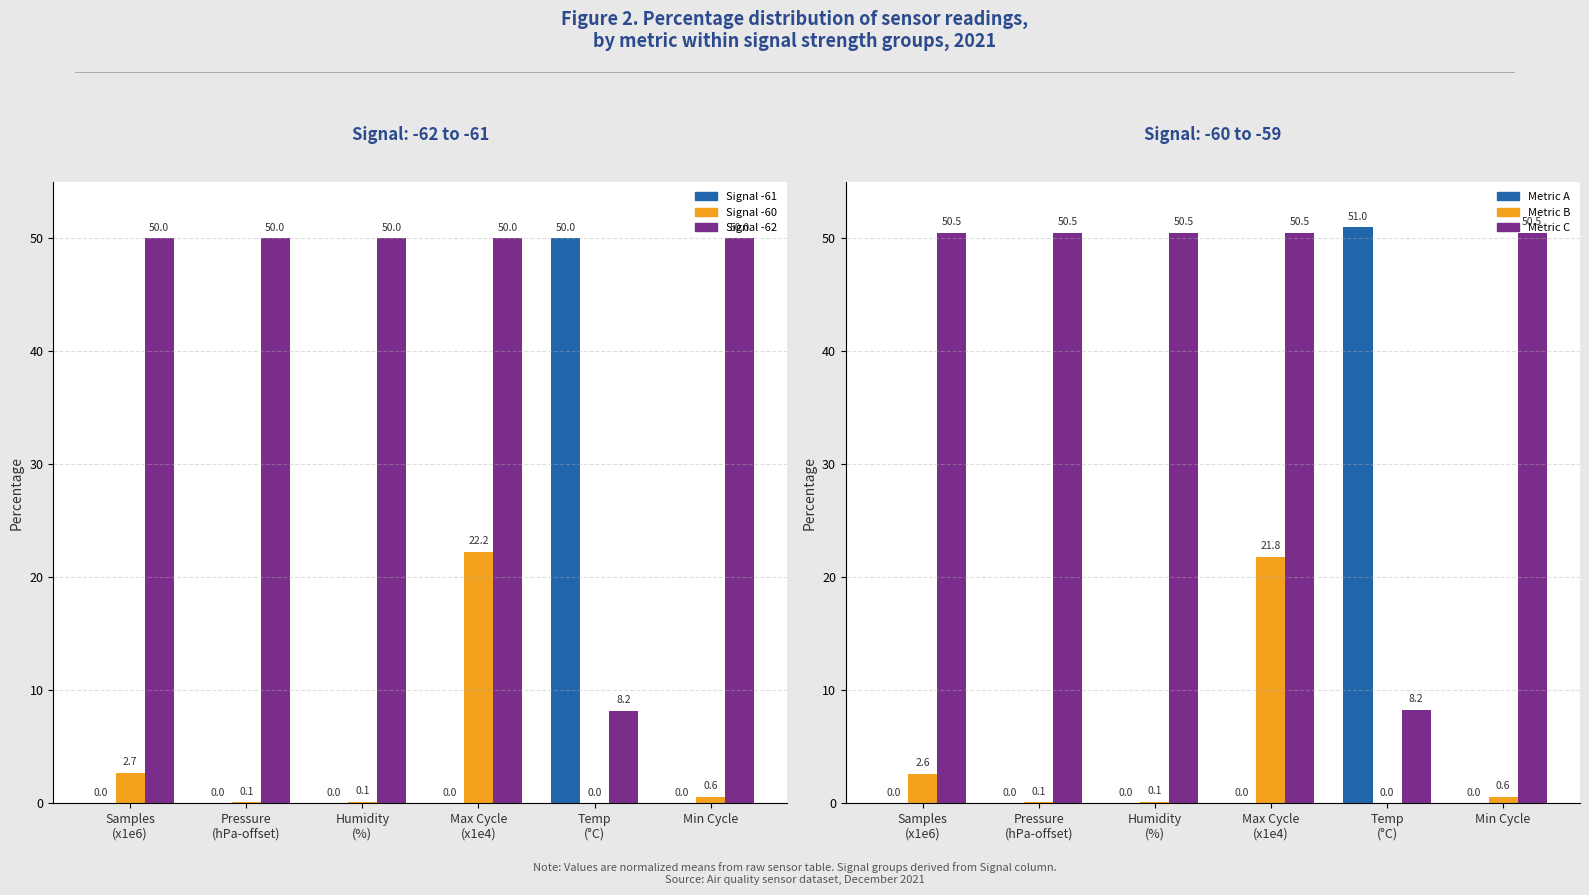

At which category is the sum across all series the highest?

Max Cycle
(x1e4)